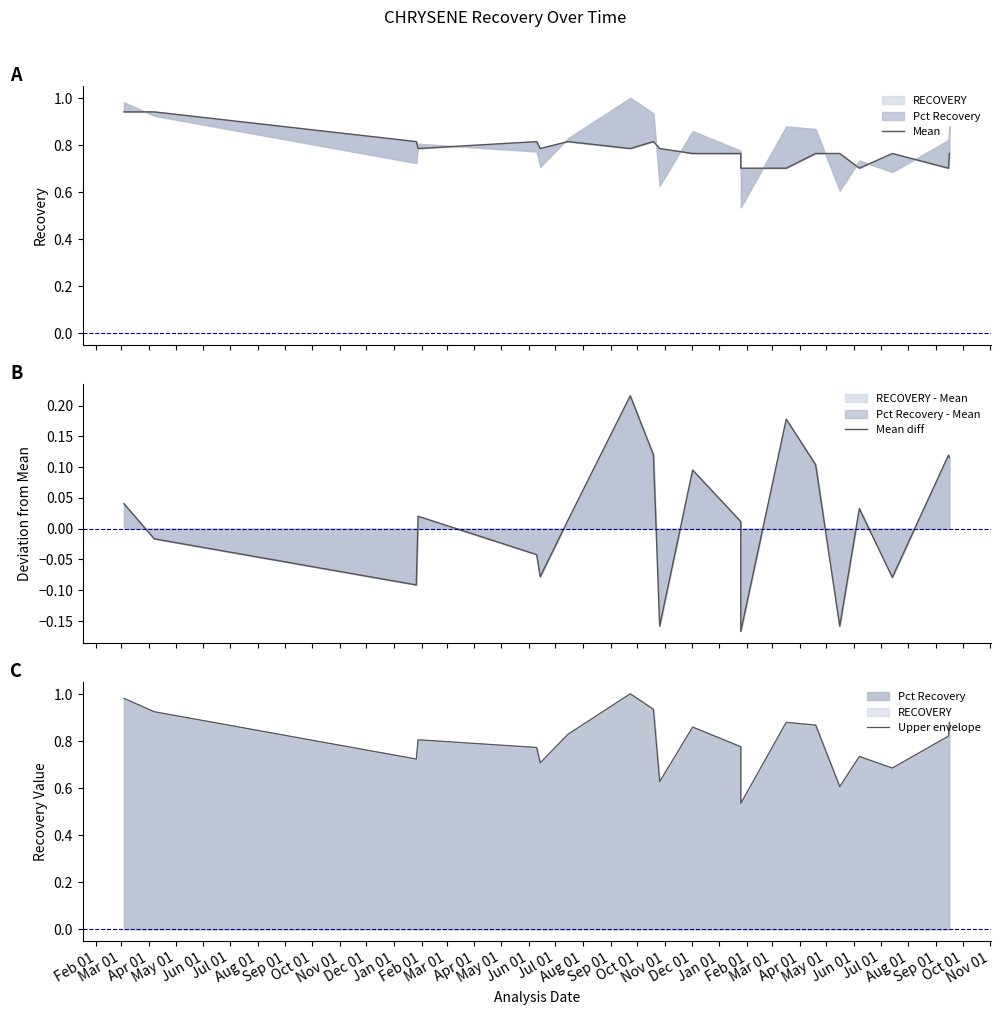

What is the sum of the Mean values at Mar 01 and Jul 01?

1.7